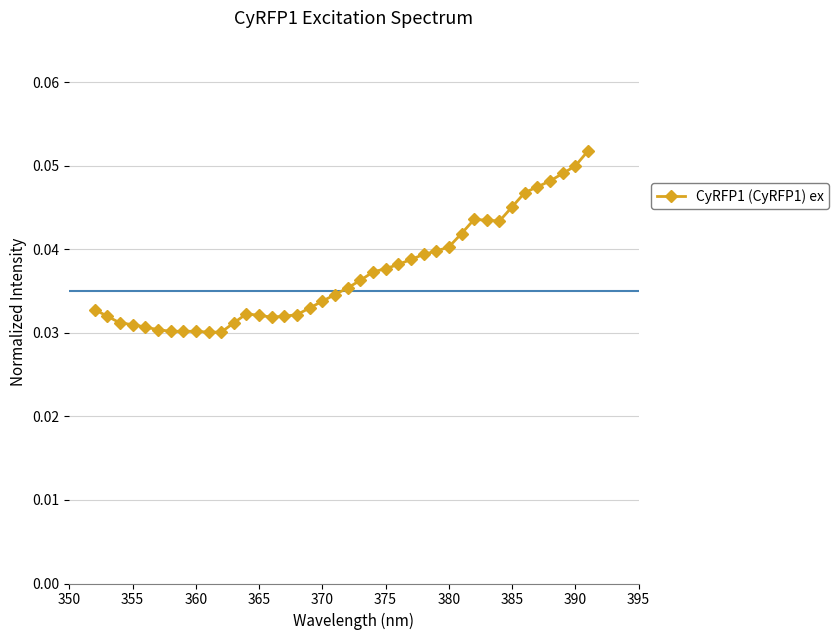

True or false: the data has more than 1 interior local peaks.

True